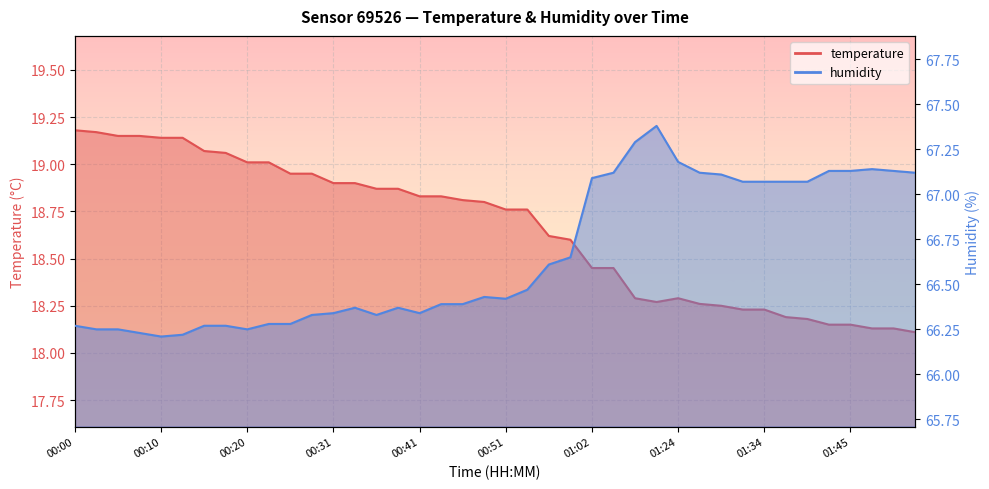

True or false: temperature and humidity intersect in this chart.

False